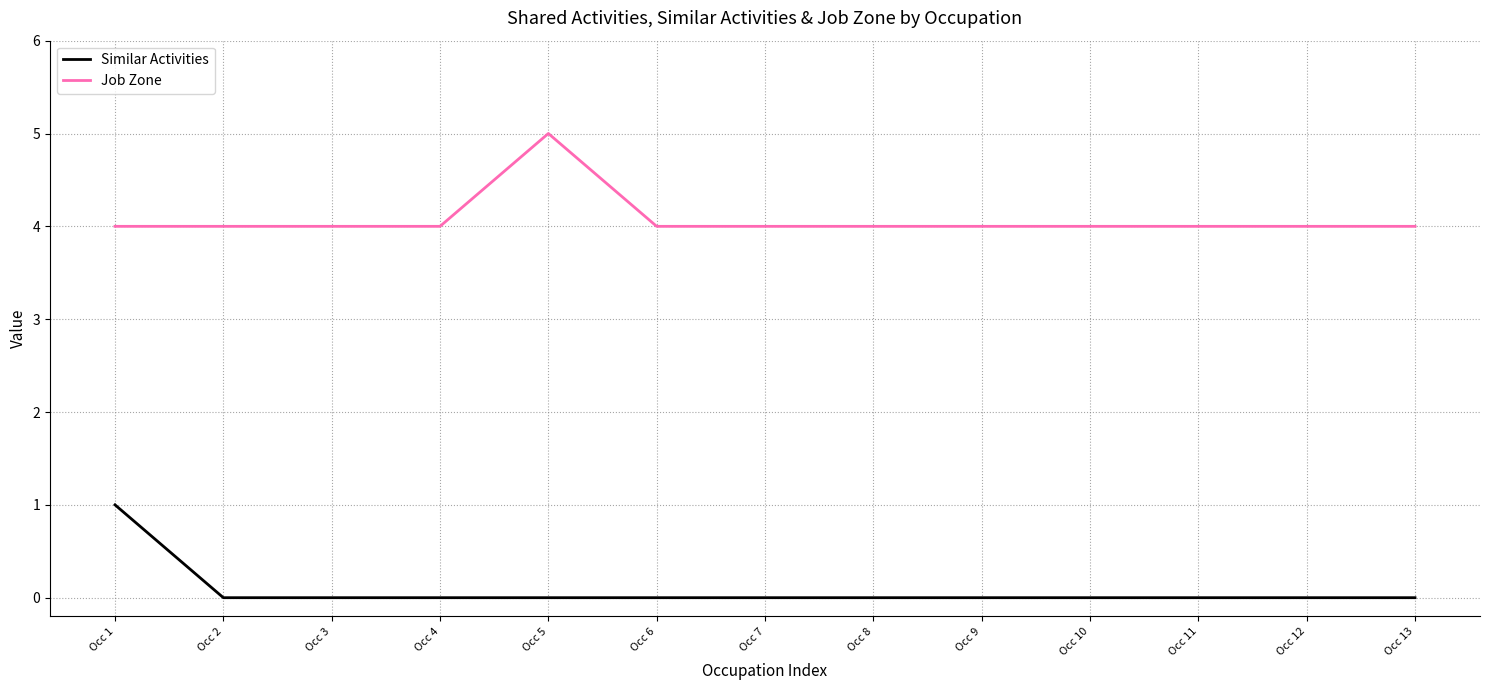

Reading left to right, what are all the values shown in this chart?

Similar Activities: 1	0	0	0	0	0	0	0	0	0	0	0	0
Job Zone: 4	4	4	4	5	4	4	4	4	4	4	4	4